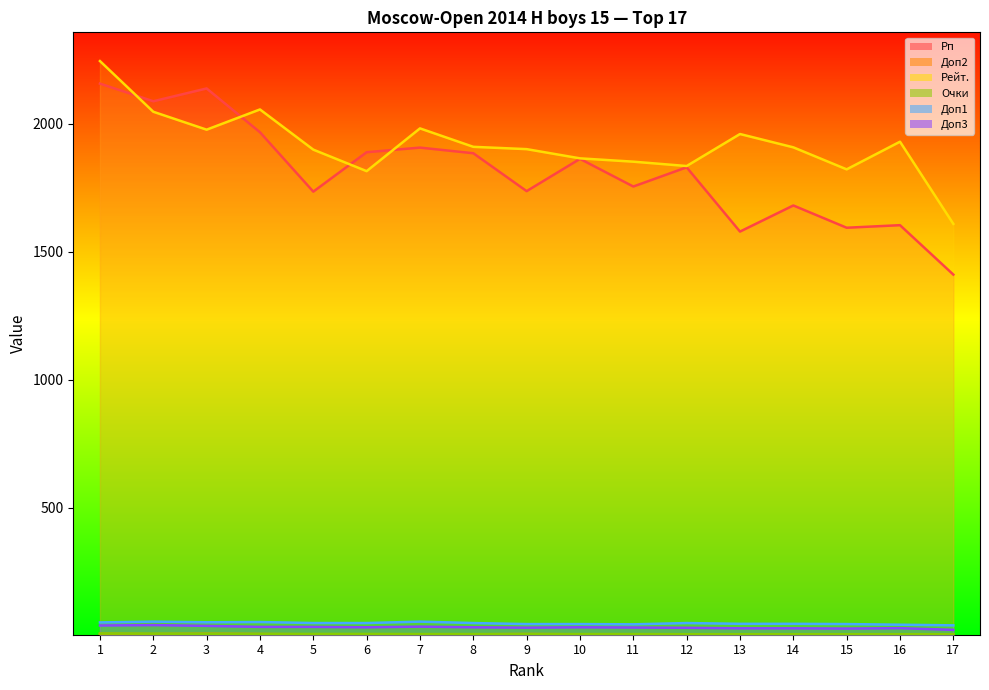

At how many categories does at least one series exceed 824?

17